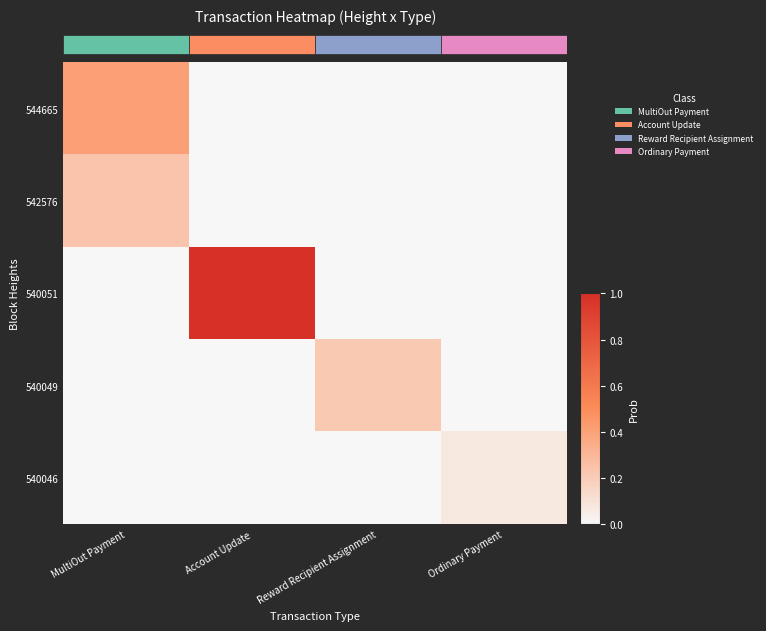

True or false: 540046 has a value of 0.0 at Reward Recipient Assignment.

False